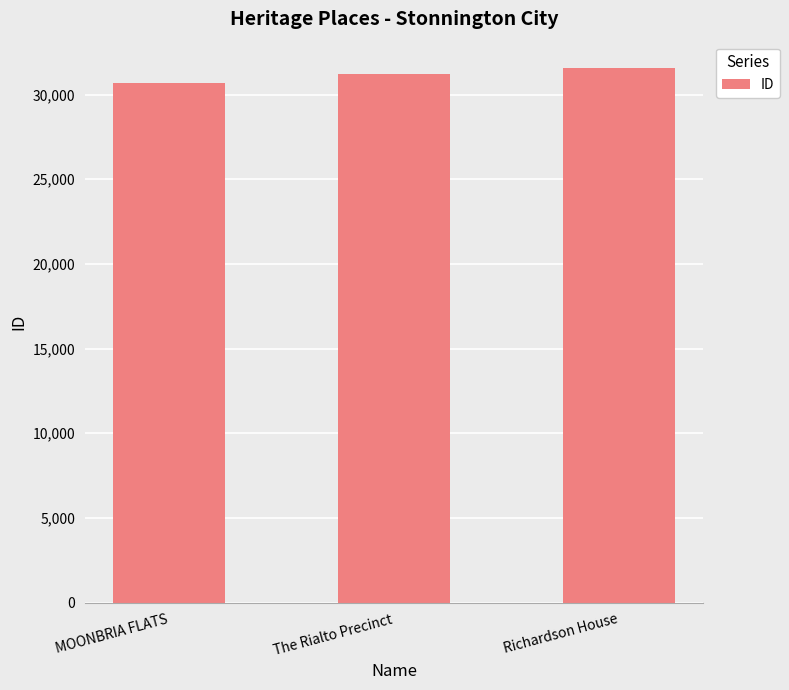

What is the change in value from The Rialto Precinct to Richardson House?

+348